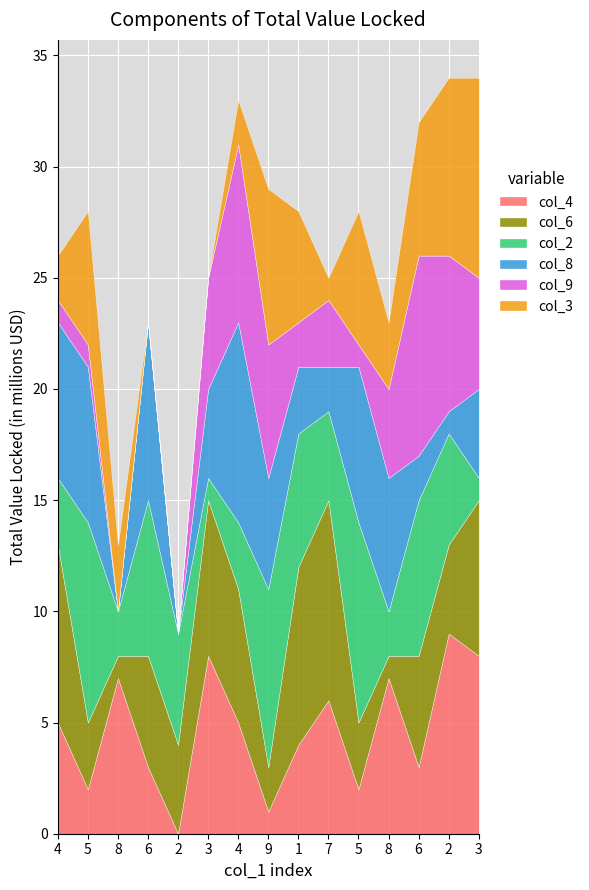

Between which two adjacent categories do col_6 and col_4 first intersect?

5 and 8